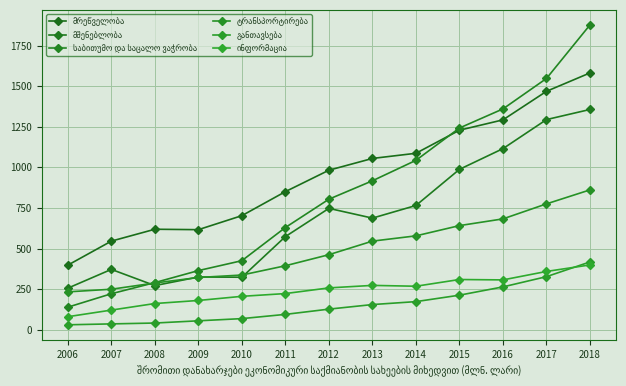

True or false: ტრანსპორტირება has a value of 578.4 at 2014.

True